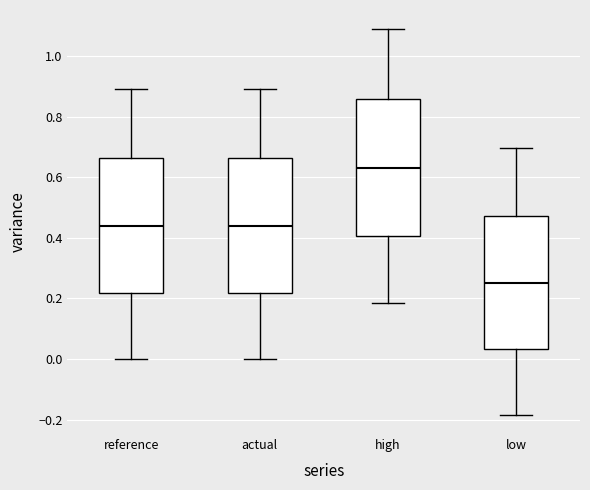

Reading left to right, transcribe this box plot: for each box, give where its median line is, the range the box spans, and where its two whiskers end, as read against the y-axis. The values are not printed on the chart, so give them approximately, as read against the axis.

reference: median 0.44, box 0.22 to 0.66, whiskers 0.00 to 0.90
actual: median 0.44, box 0.22 to 0.66, whiskers 0.00 to 0.90
high: median 0.62, box 0.40 to 0.86, whiskers 0.18 to 1.08
low: median 0.24, box 0.04 to 0.48, whiskers -0.18 to 0.70